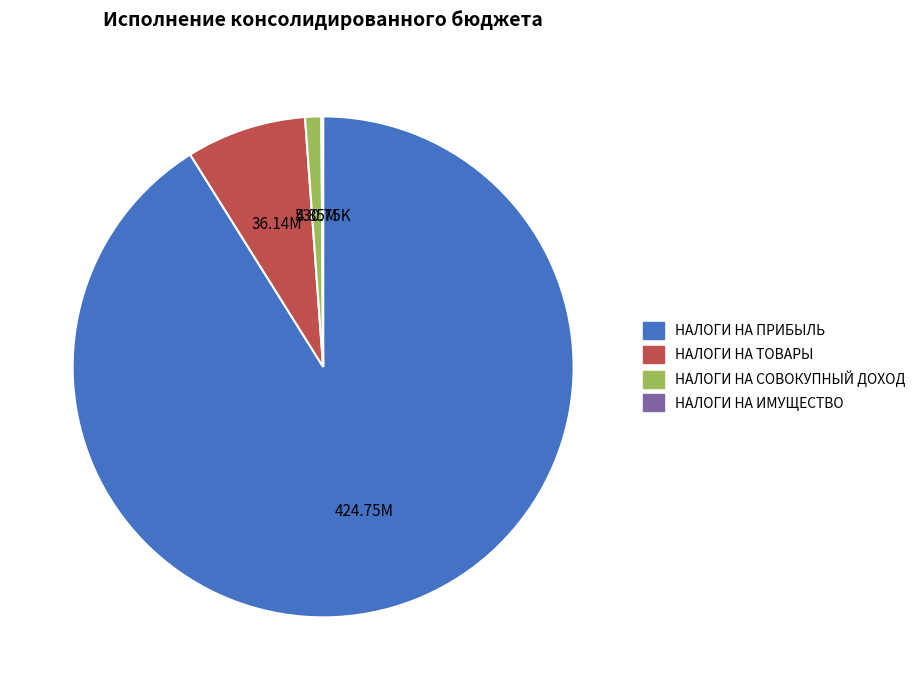

Is there a majority slice in this chart?

Yes